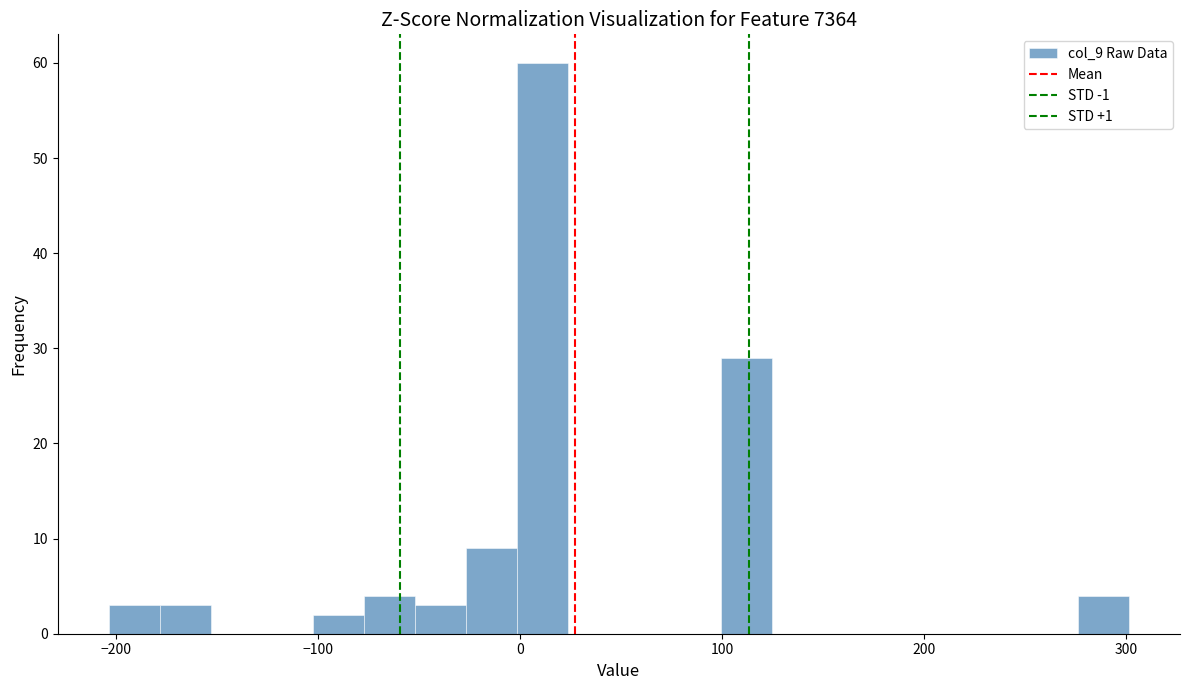

Read against the x-axis, roughly where is the centre of the tallest bar?

10